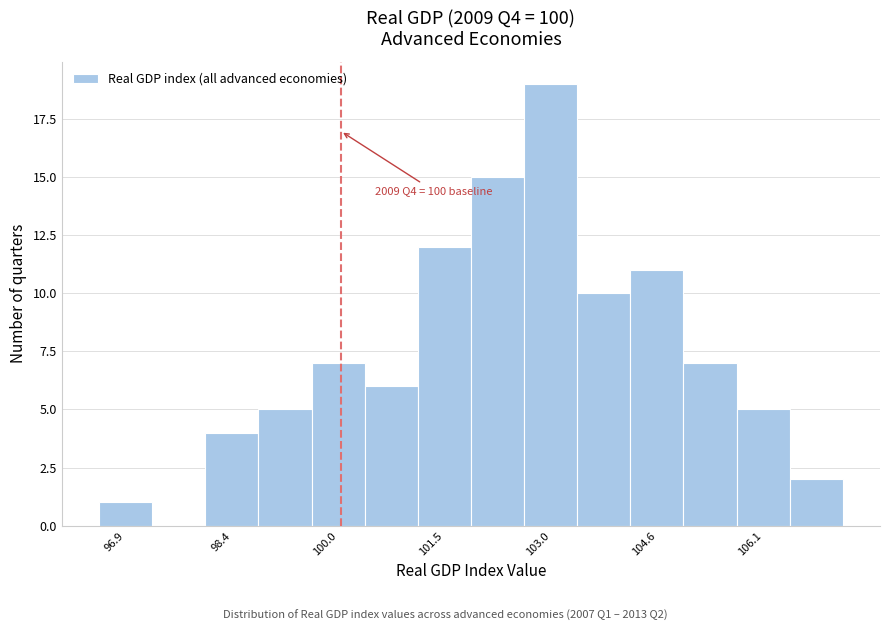

Read against the x-axis, roughly where is the centre of the tallest bar?

103.0